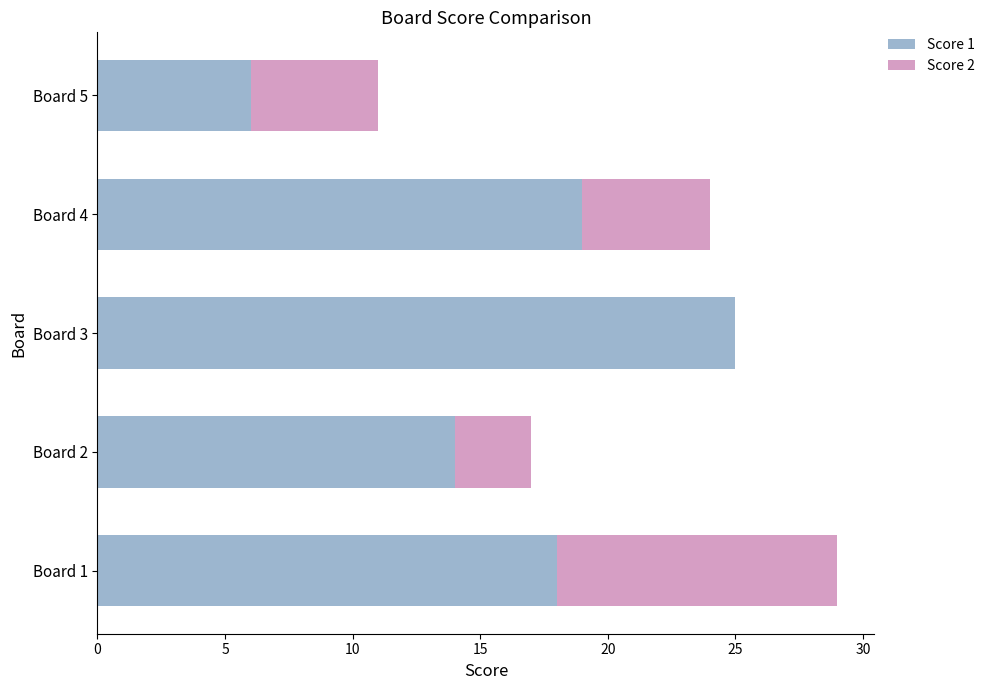

At which label does Score 1 reach its peak?

Board 3